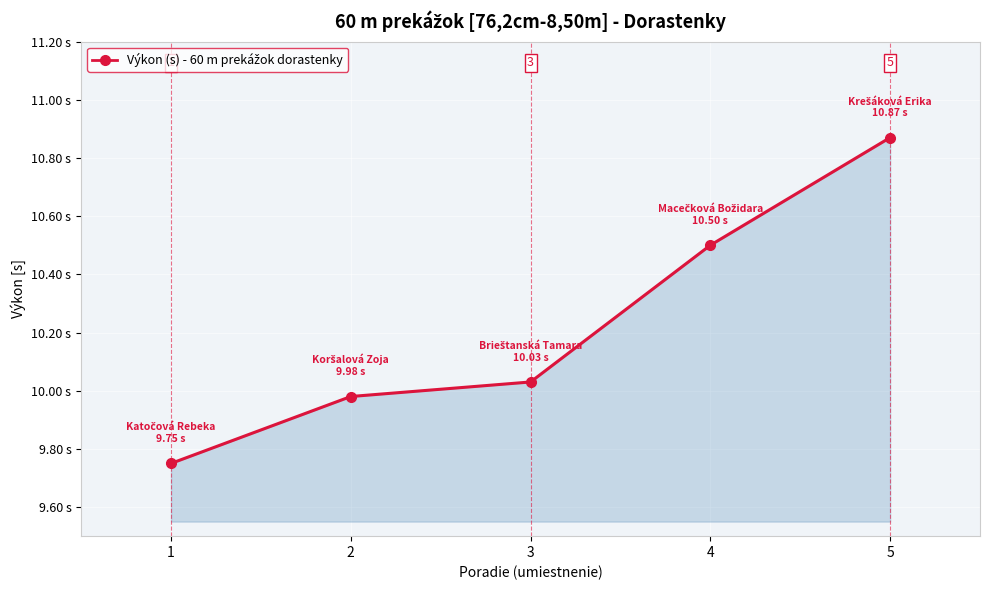

True or false: the data has more than 1 interior local peaks.

False